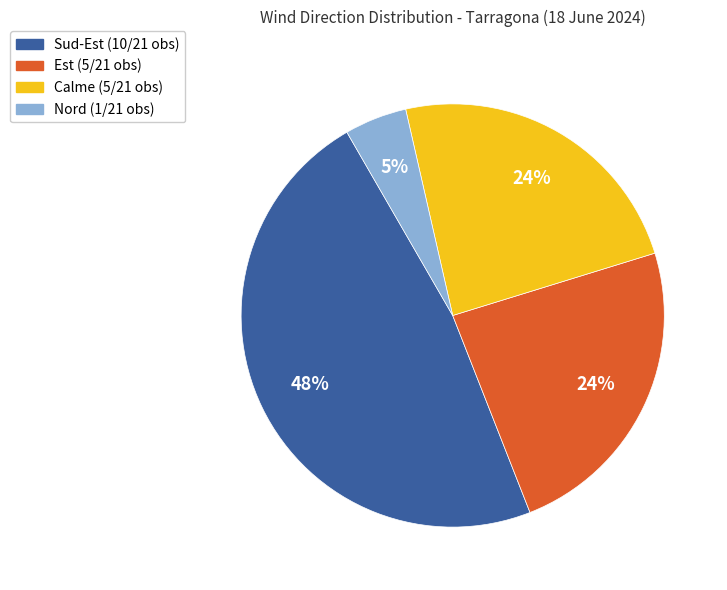

Which slice is the largest?

Sud-Est